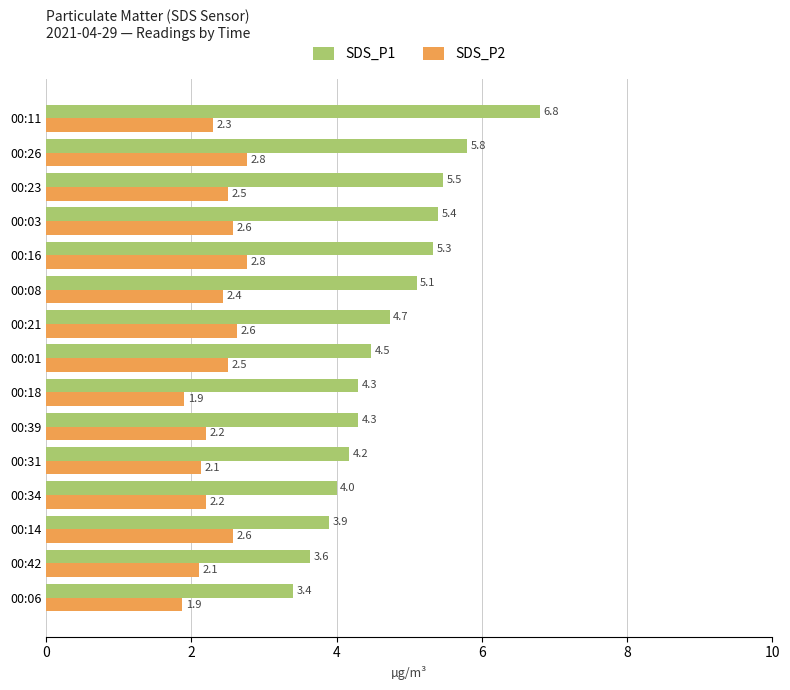

The value of SDS_P1 at 00:11 is 6.8. True or false?

True